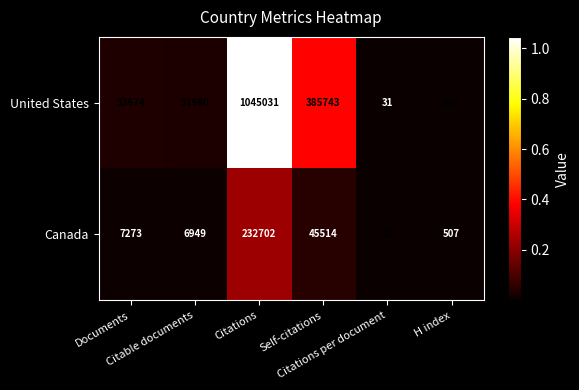

What is the minimum value shown in the chart?

31